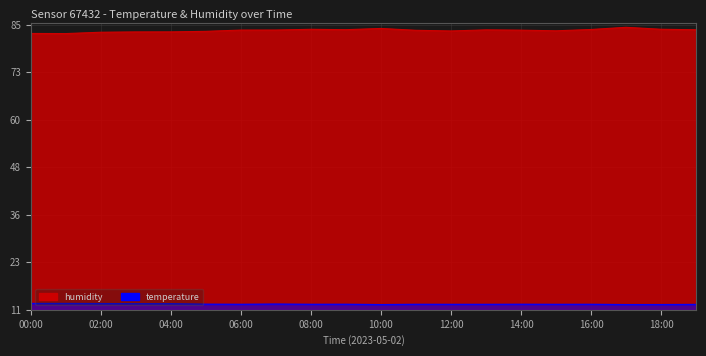

Which series has the widest spread of values?

humidity